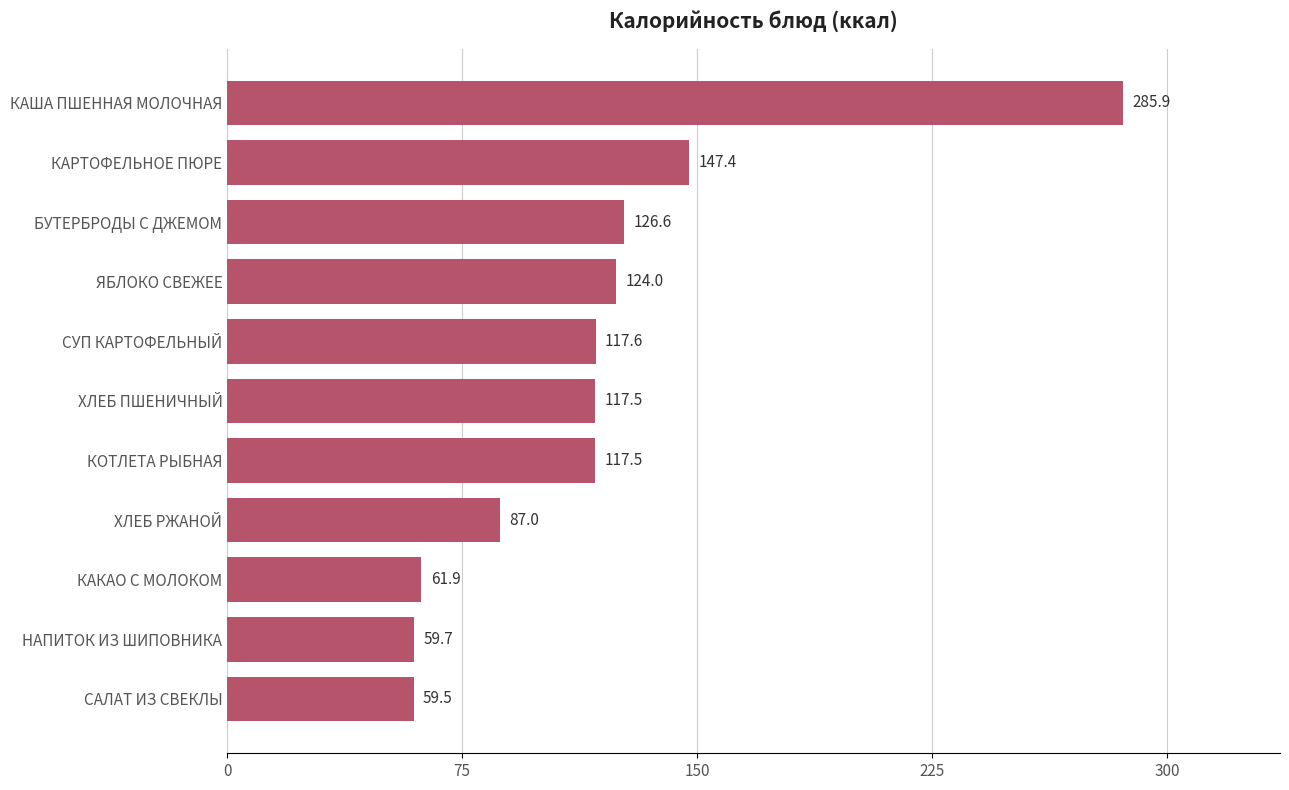

What is the minimum value shown in the chart?

59.5